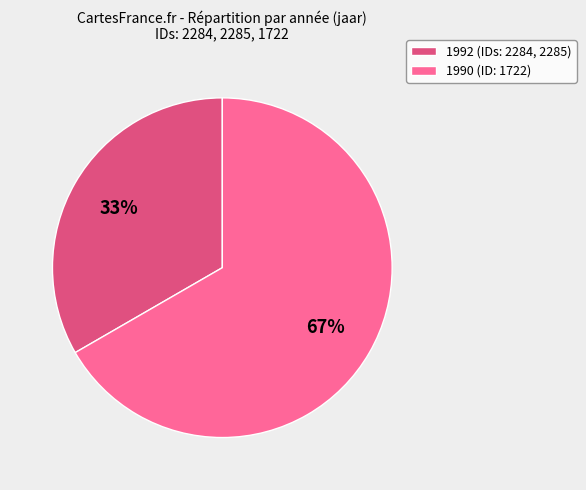

To the nearest percent, what is the combined percentage of 1990 (ID: 1722) and 1992 (IDs: 2284, 2285)?

100%